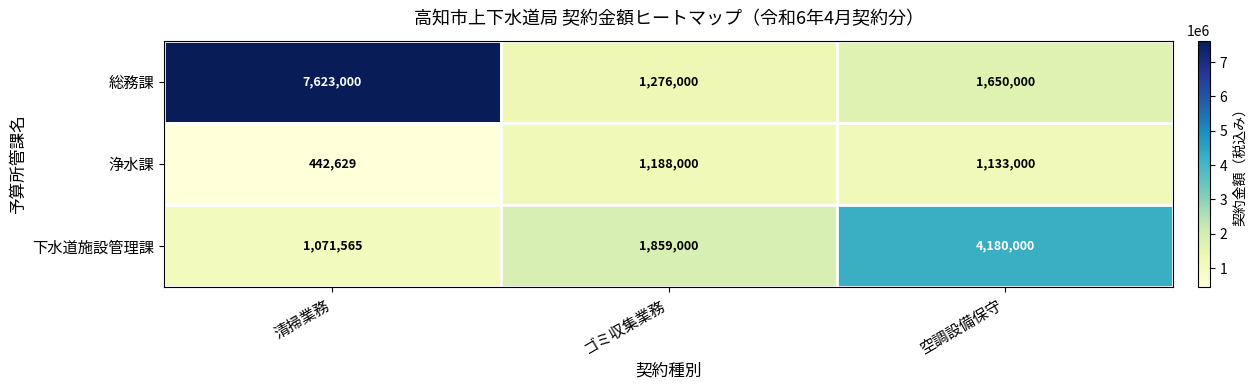

What is the difference between the maximum and second lowest values in the 総務課 series?

5973000